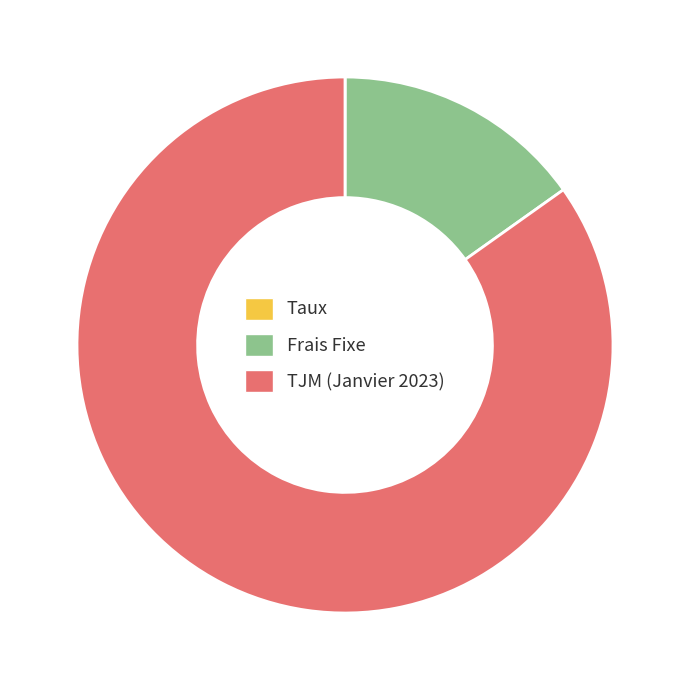

Which slice is the largest?

TJM (Janvier 2023)